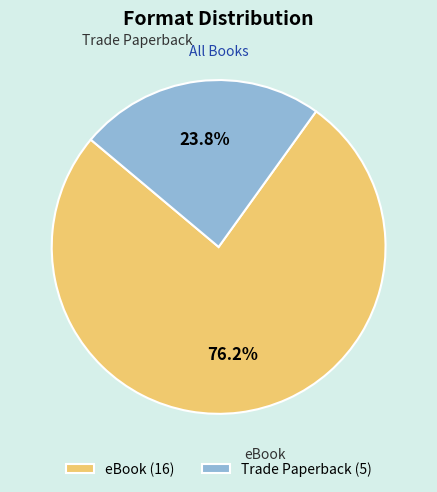

To the nearest percent, what is the average slice percentage?

50%